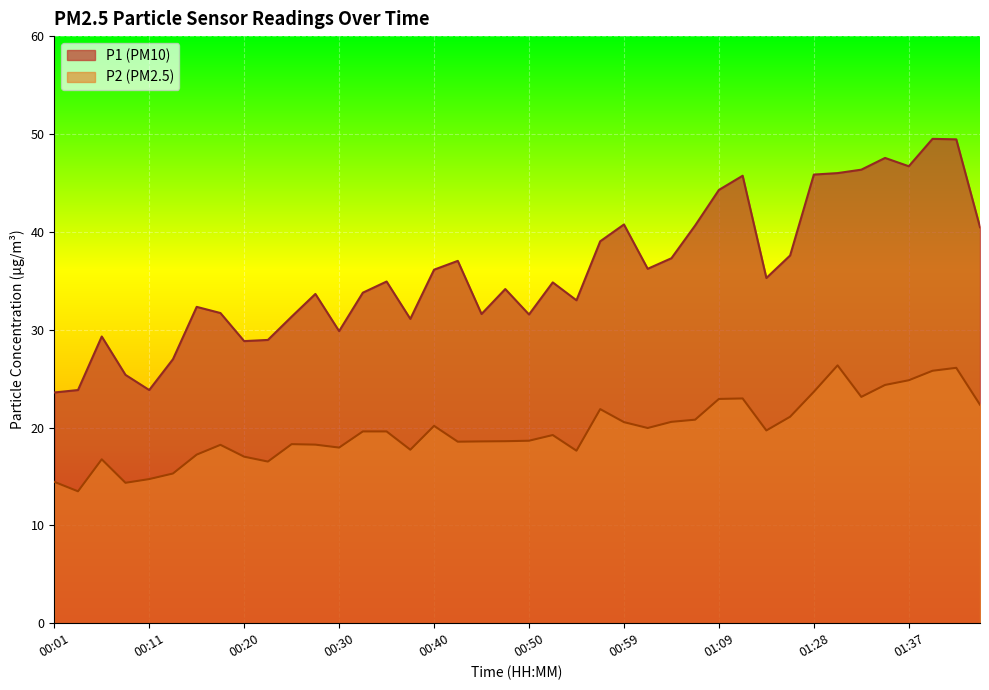

What is the value of the P2 point at the 33rd from the left?

23.6